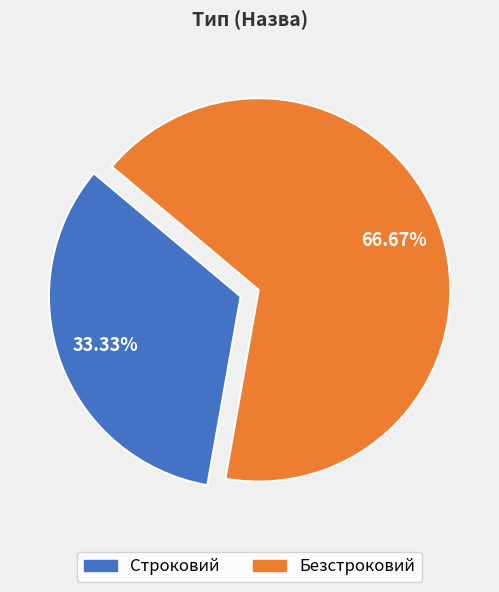

What portion of the pie excludes Безстроковий?

33.3%